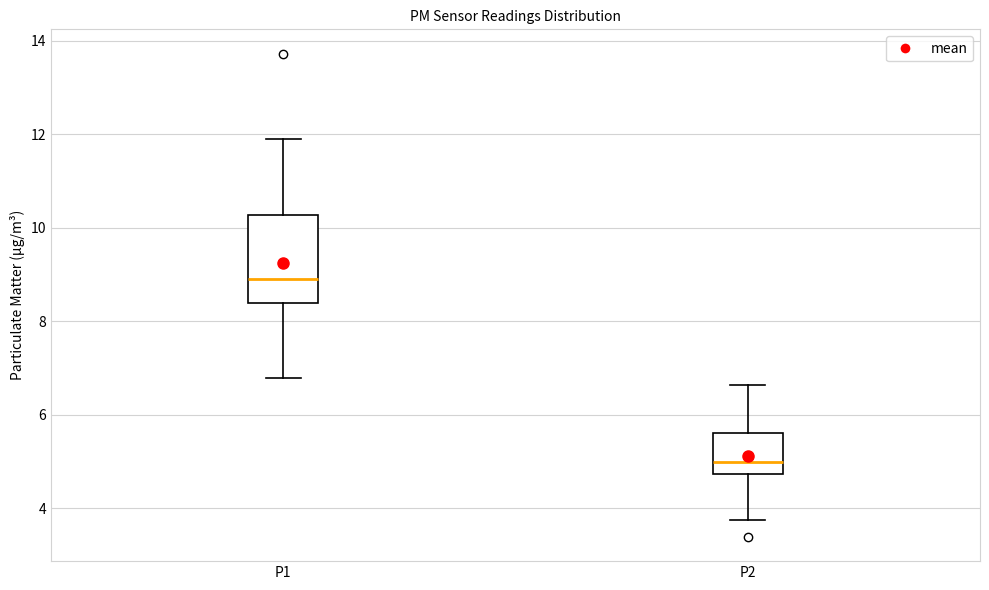

Where does the median line of the box for P2 sit on the y-axis? The values are not printed on the chart, so give them approximately, as read against the axis.

5.0